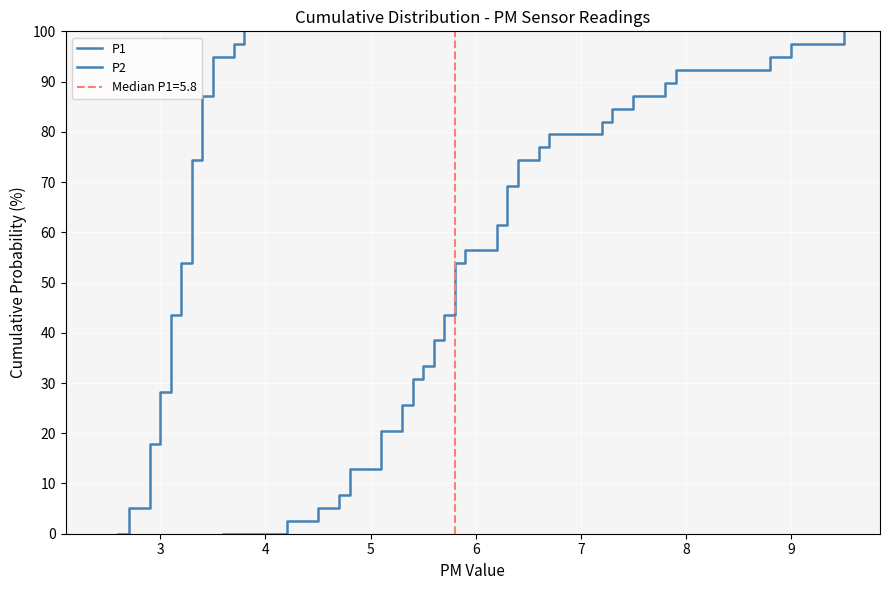

Is this an area chart (filled region under the line)?

No